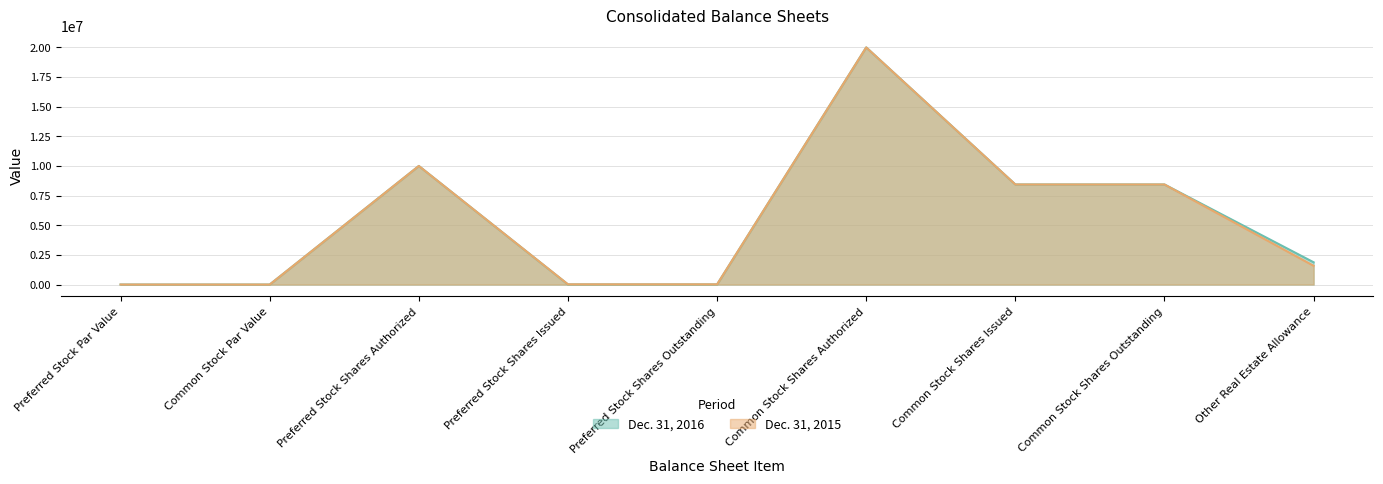

What is the label of the 3rd point from the left?

Preferred Stock Shares Authorized